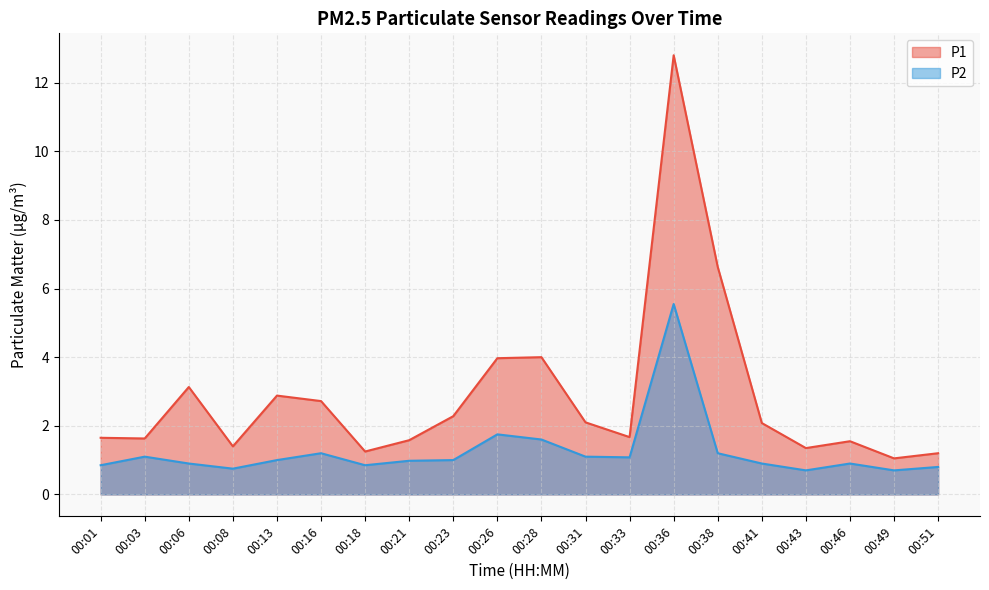

What is the difference between the maximum and minimum values in the P2 series?

4.8